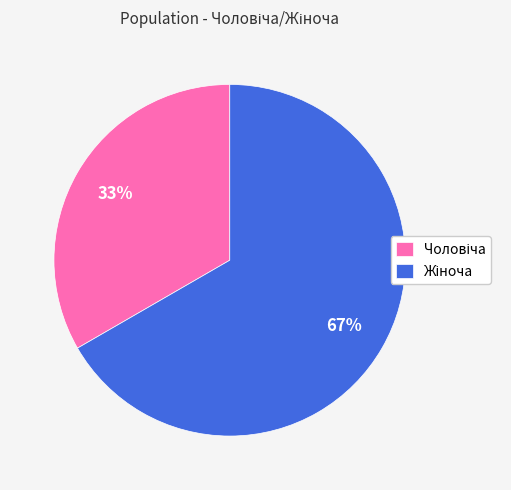

Is there a majority slice in this chart?

Yes